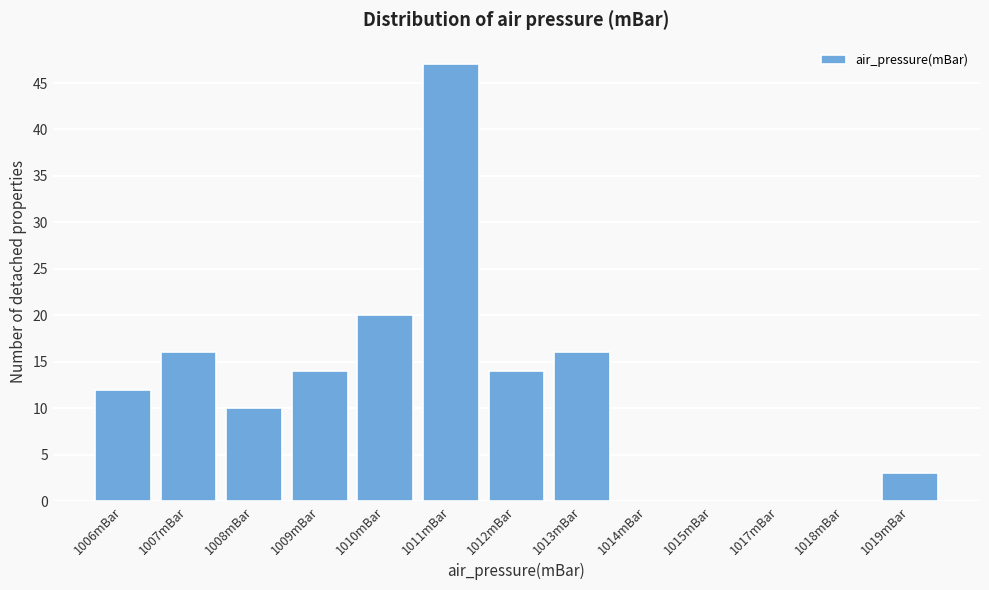

Reading left to right, what are all the values shown in this chart?

1006mBar=12	1007mBar=16	1008mBar=10	1009mBar=14	1010mBar=20	1011mBar=47	1012mBar=14	1013mBar=16	1014mBar=0	1015mBar=0	1017mBar=0	1018mBar=0	1019mBar=3